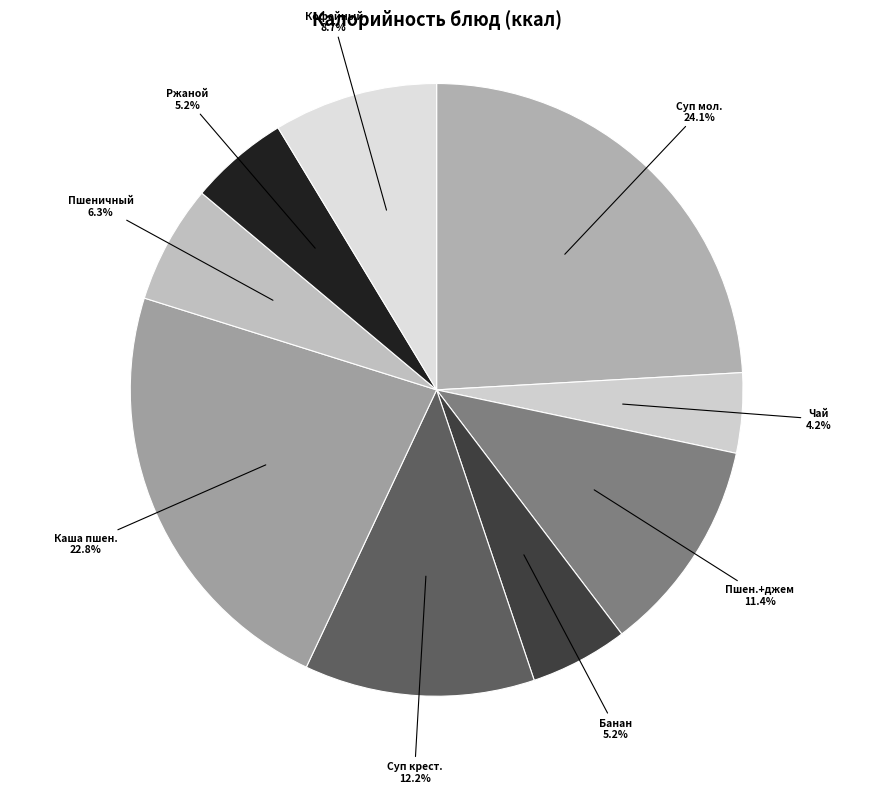

What is the ratio of the value at Суп мол. to the value at Суп крест.?

2.0